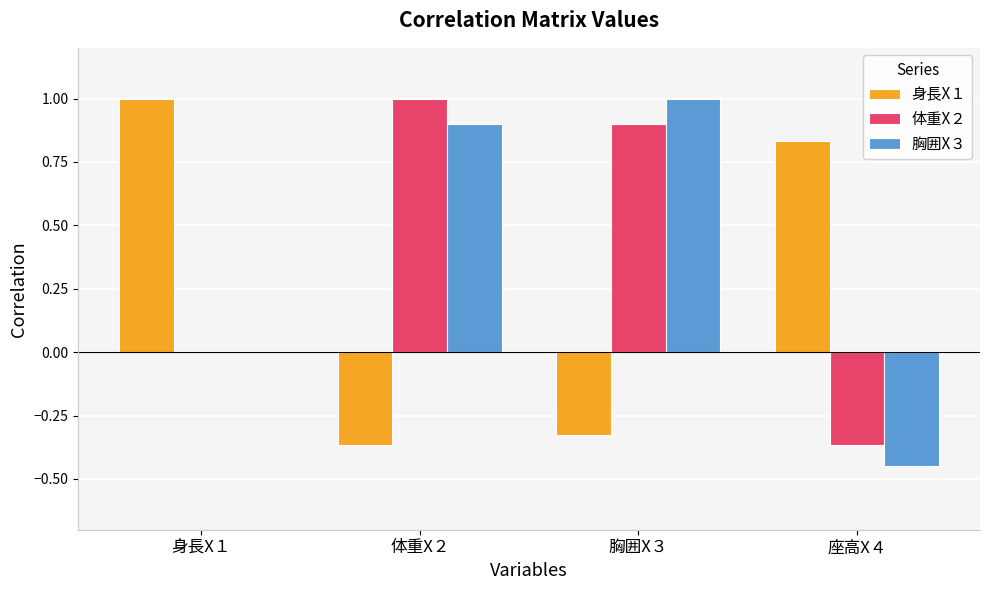

The 身長X１ series shows 1.0 at 身長X１. True or false?

True